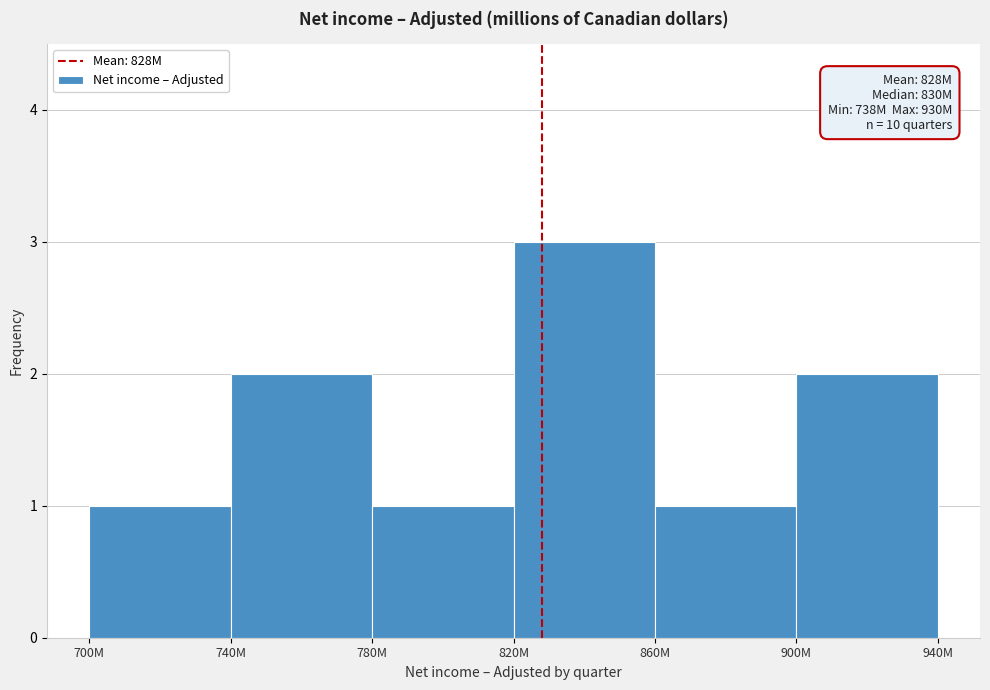

Reading right to left, transcribe all the data shown in this chart.

2	1	3	1	2	1